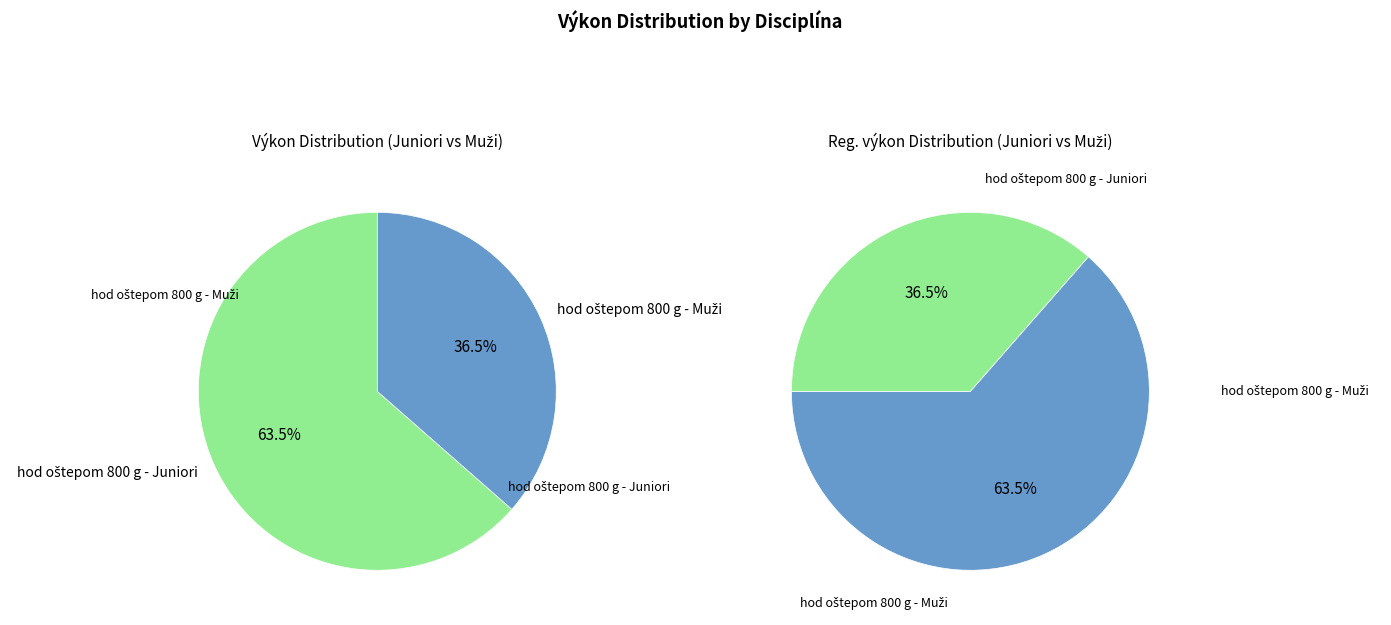

Approximately how many times larger is the value at hod oštepom 800 g - Muži compared to hod oštepom 800 g - Juniori?

0.6